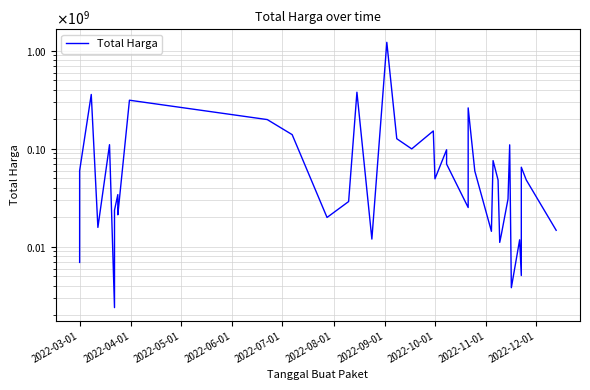

The chart shows a value of 558455483 at 2022-05-01. True or false?

False